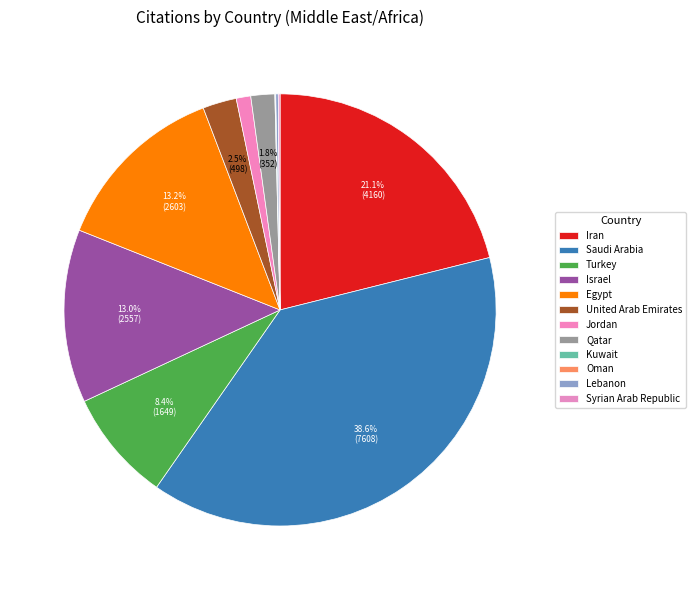

To the nearest percent, what is the combined percentage of Turkey and Israel?

21%